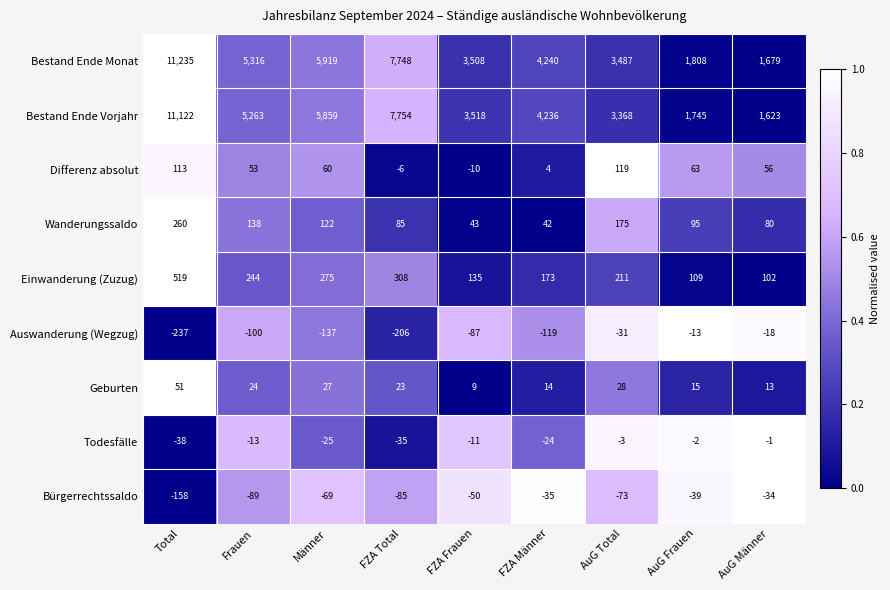

What is the sum of the Geburten values at Frauen and AuG Total?

52